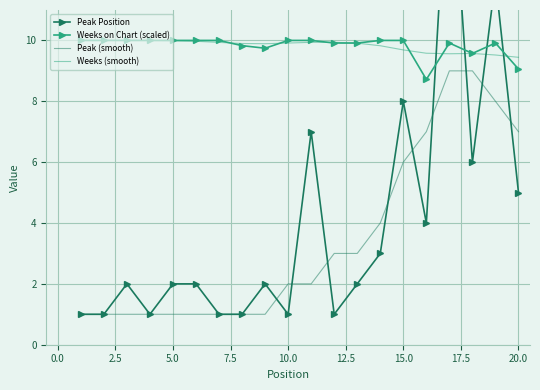

True or false: Weeks (smooth) and Peak (smooth) intersect in this chart.

False